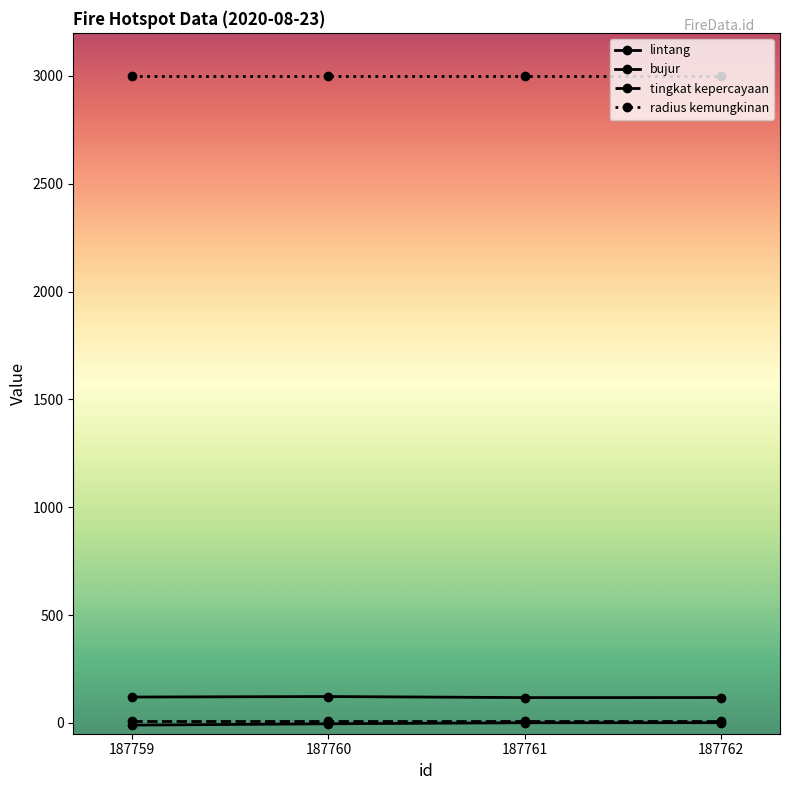

True or false: bujur and lintang intersect in this chart.

False